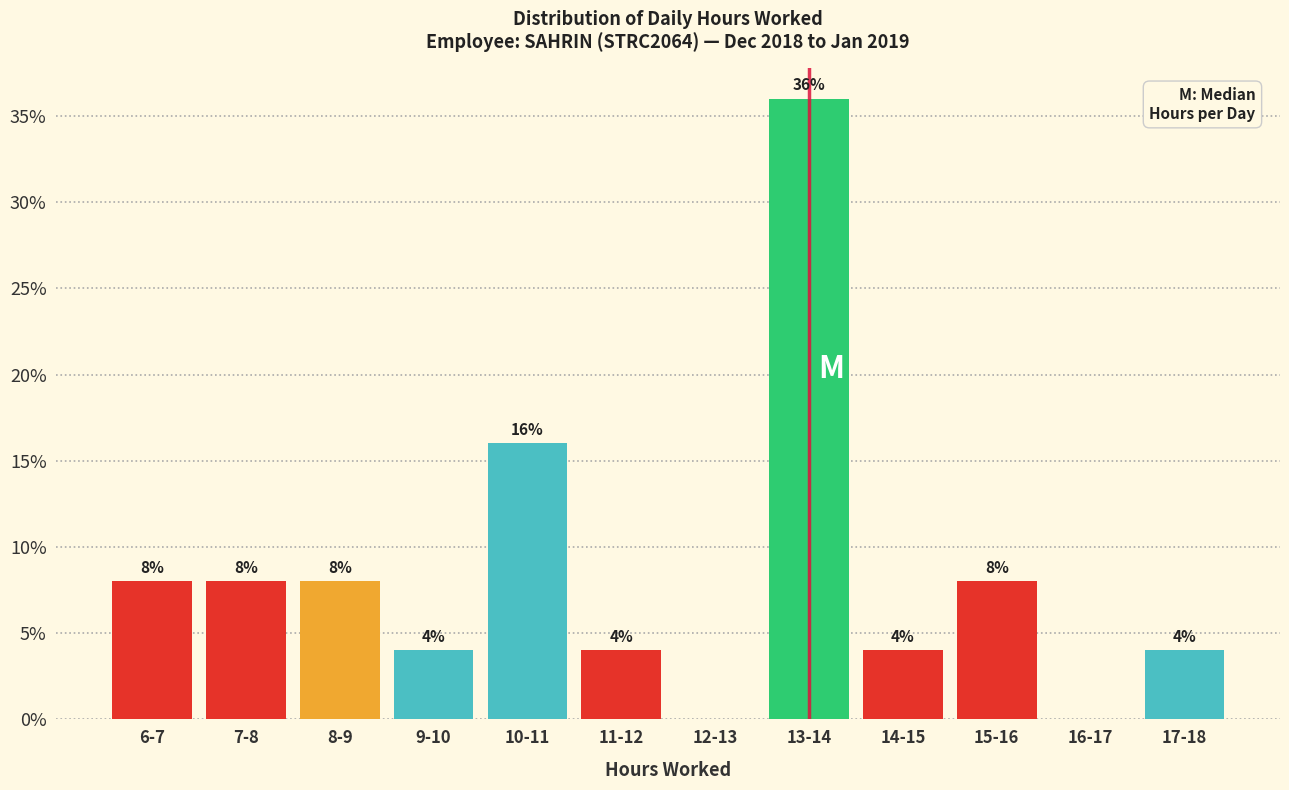

Reading right to left, transcribe all the data shown in this chart.

17-18=4	16-17=0	15-16=8	14-15=4	13-14=36	12-13=0	11-12=4	10-11=16	9-10=4	8-9=8	7-8=8	6-7=8